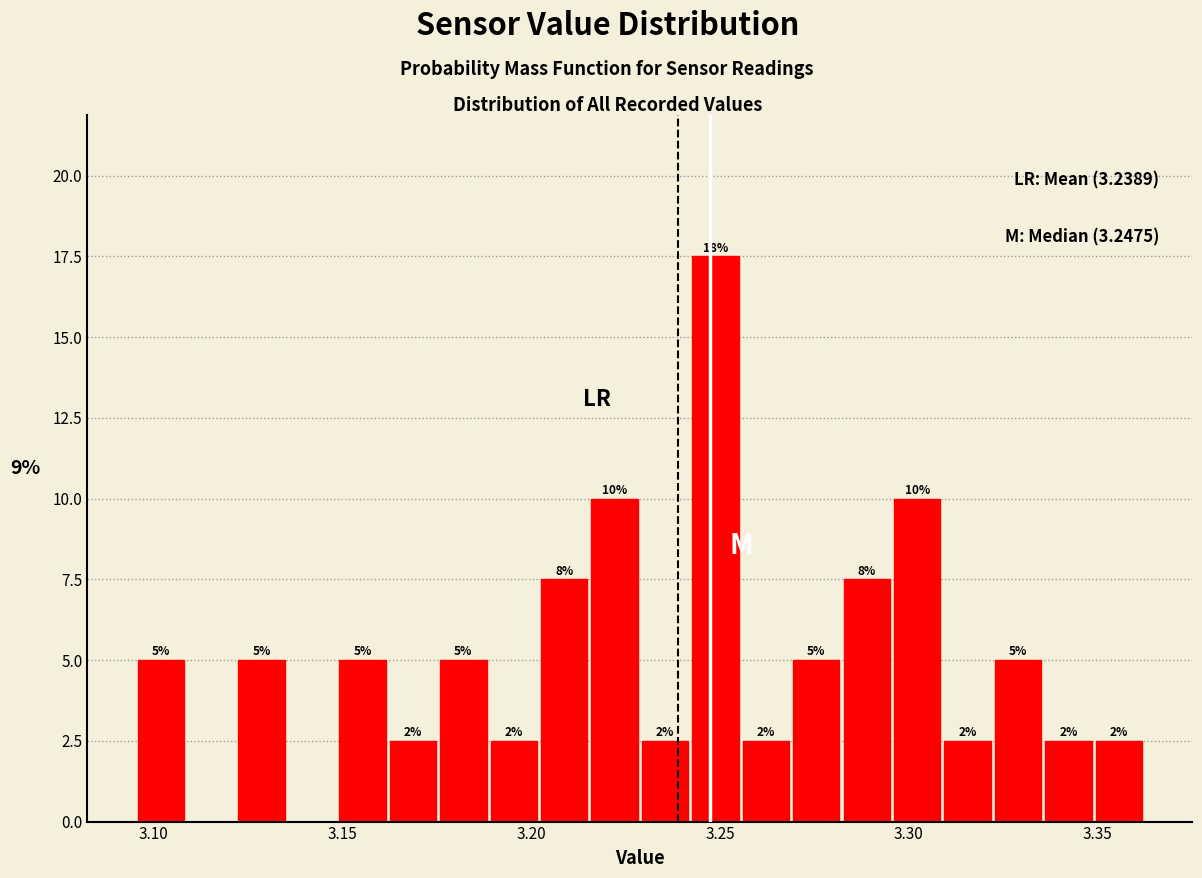

Around what value on the x-axis is the tallest bar? Give the approximate position of its centre, as read against the axis.

3.250